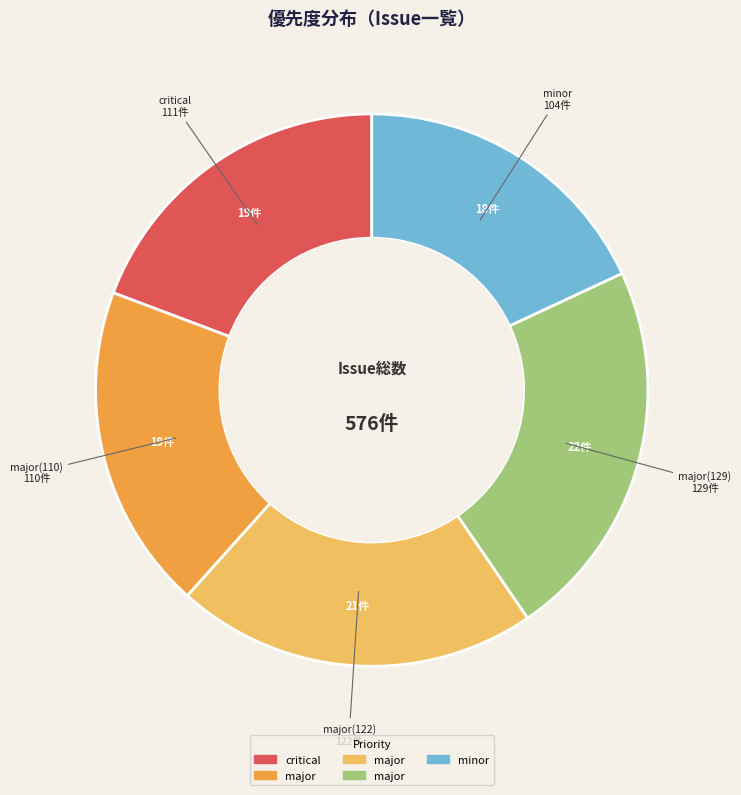

Does any single category account for the majority?

No